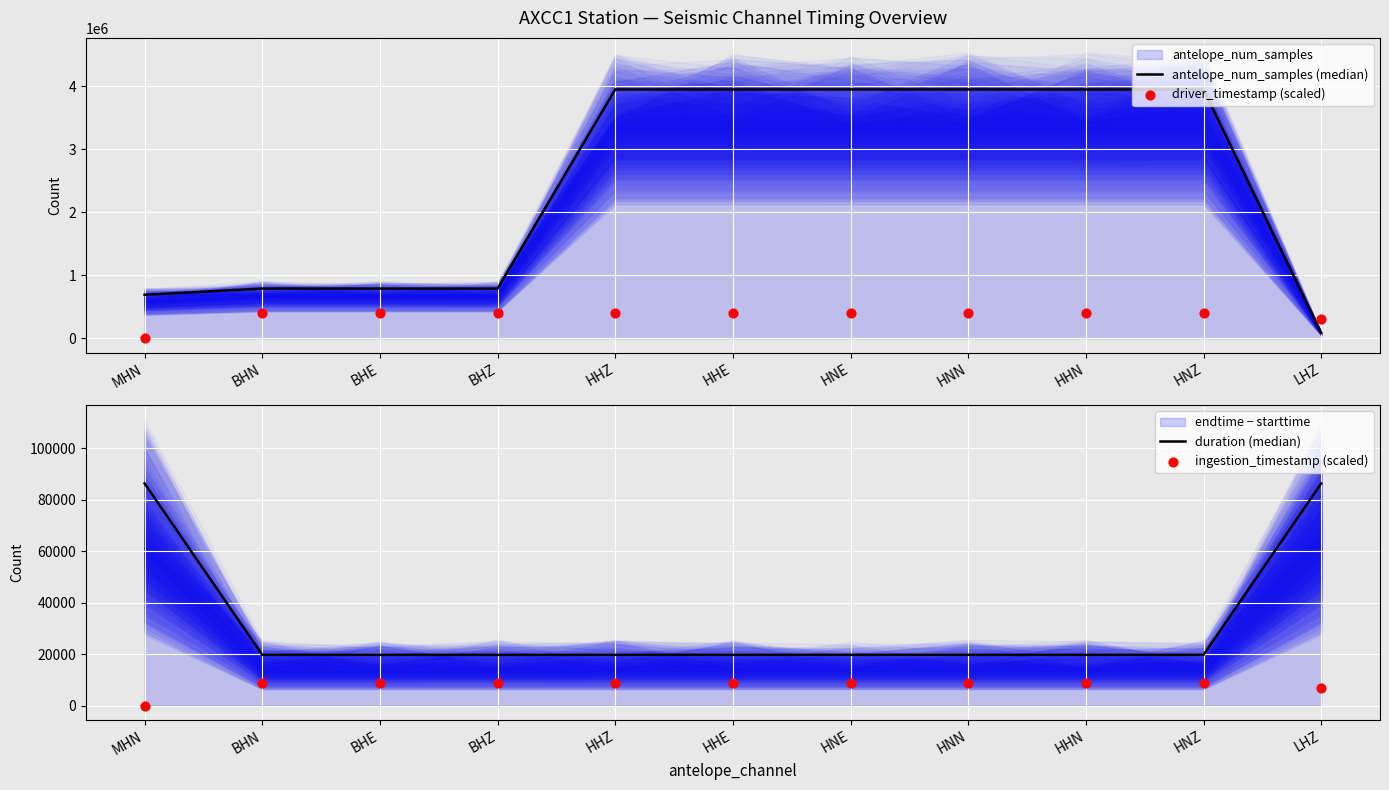

Which series has the widest spread of Y values?

antelope_num_samples (median)